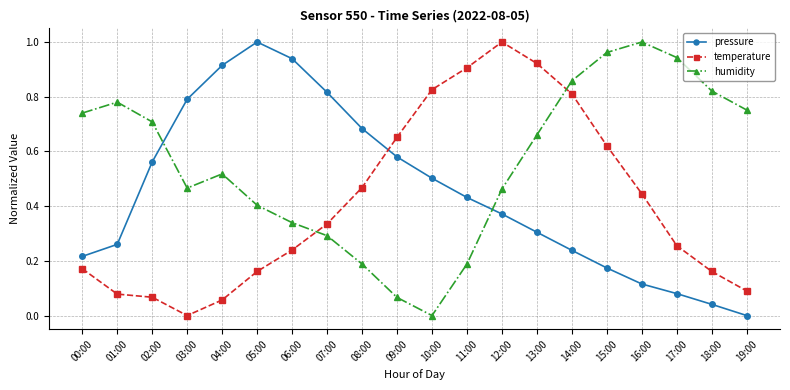

What is the label of the 1st point from the right?

19:00